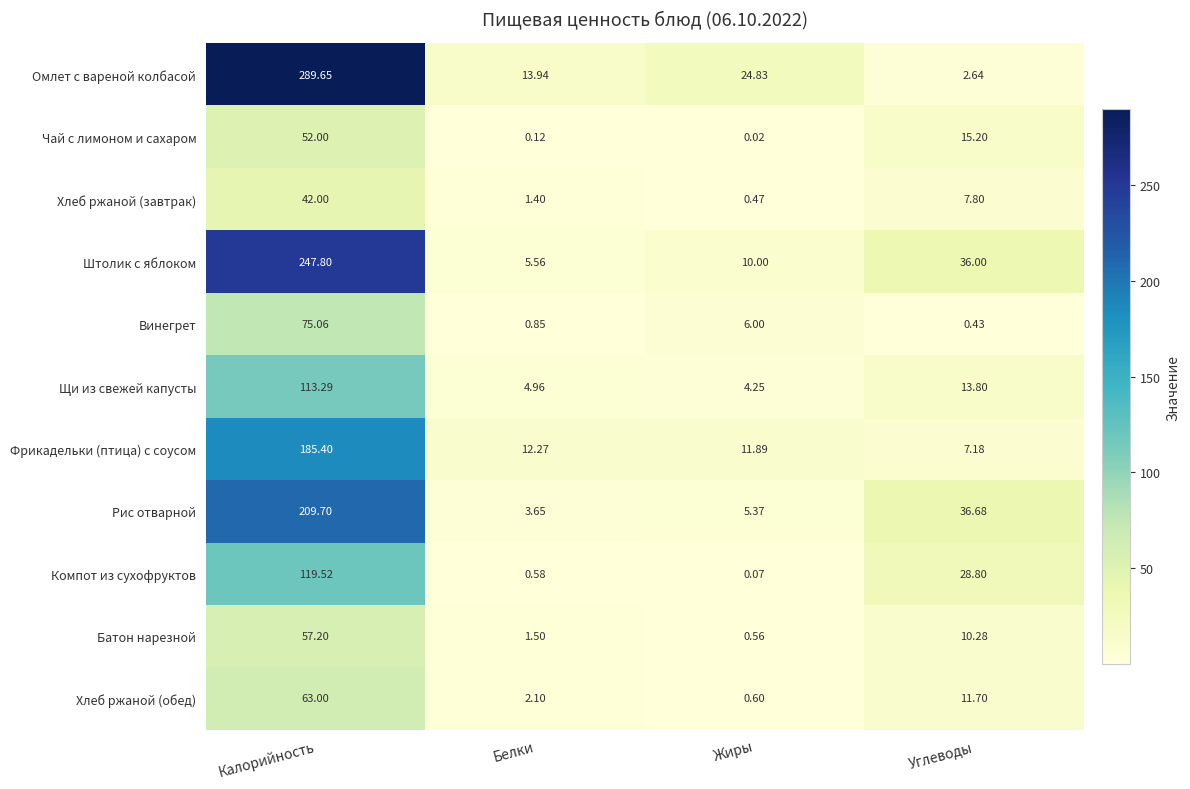

Which series has the largest total across all categories?

Омлет с вареной колбасой